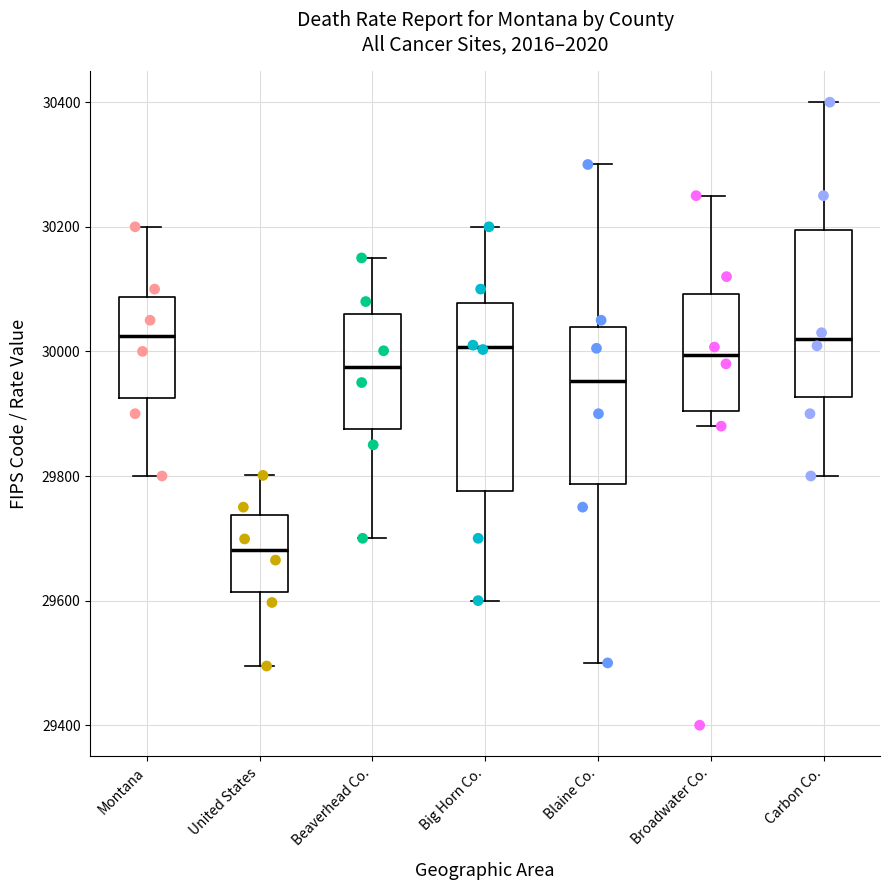

Reading left to right, read every box against the y-axis: the position of its median line, the range the box covers, and the ends of its whiskers. The values are not printed on the chart, so give them approximately, as read against the axis.

Montana: median 30020, box 29920 to 30080, whiskers 29800 to 30200
United States: median 29680, box 29620 to 29740, whiskers 29500 to 29800
Beaverhead Co.: median 29980, box 29880 to 30060, whiskers 29700 to 30160
Big Horn Co.: median 30000, box 29780 to 30080, whiskers 29600 to 30200
Blaine Co.: median 29960, box 29780 to 30040, whiskers 29500 to 30300
Broadwater Co.: median 30000, box 29900 to 30100, whiskers 29880 to 30260
Carbon Co.: median 30020, box 29920 to 30200, whiskers 29800 to 30400